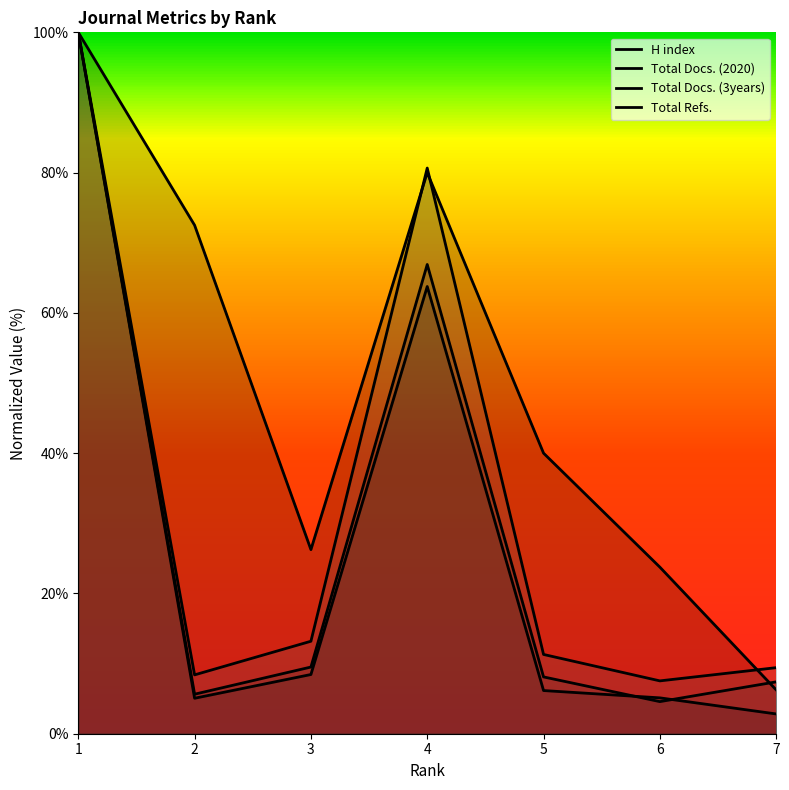

At 7, list the series in order from smallest to largest.

Total Refs., H index, Total Docs. (2020), Total Docs. (3years)